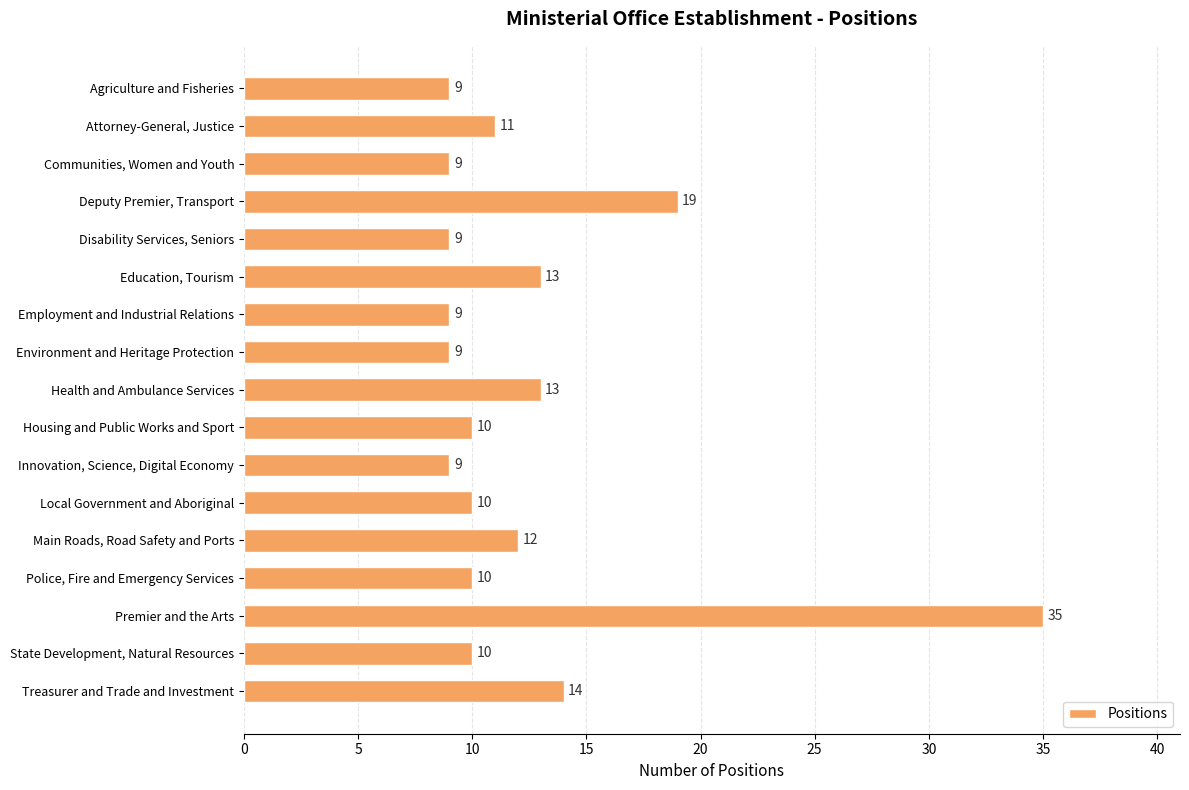

At which label is the value closest to 22?

Deputy Premier, Transport